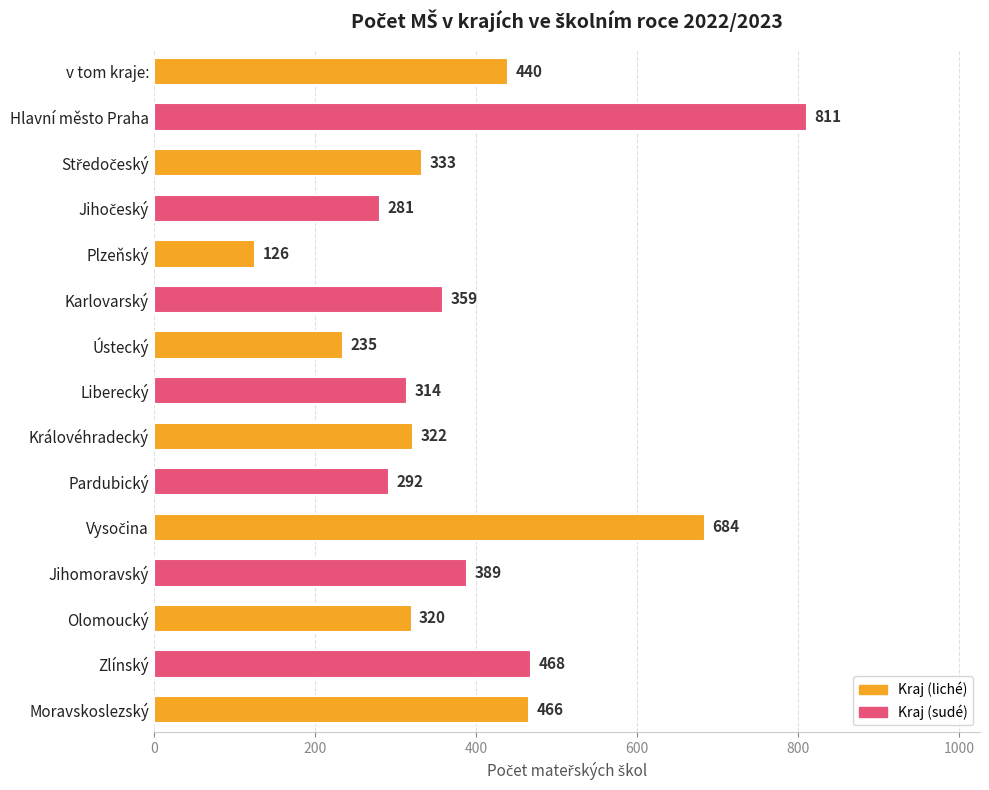

Reading top to bottom, what are all the values shown in this chart?

440	811	333	281	126	359	235	314	322	292	684	389	320	468	466